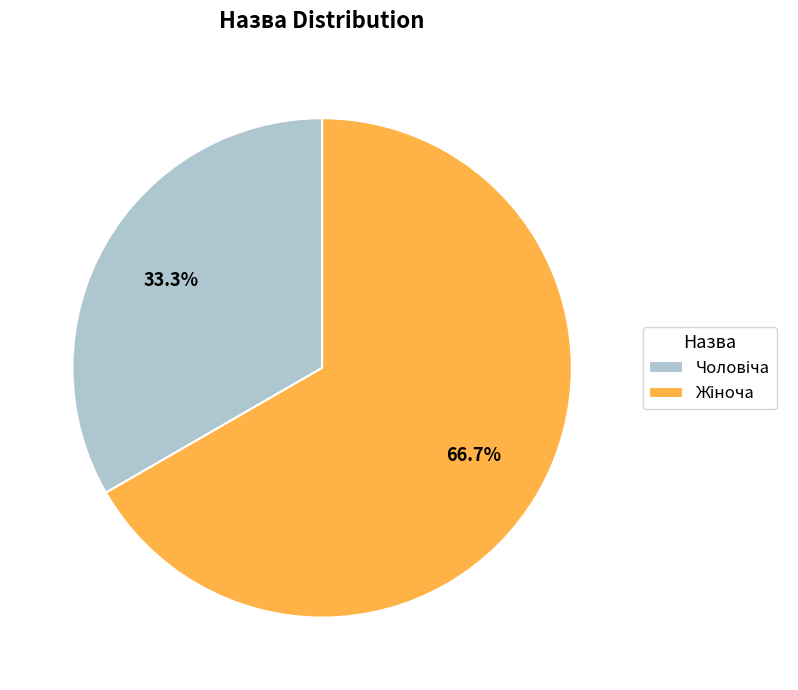

How many slices are in this pie chart?

2